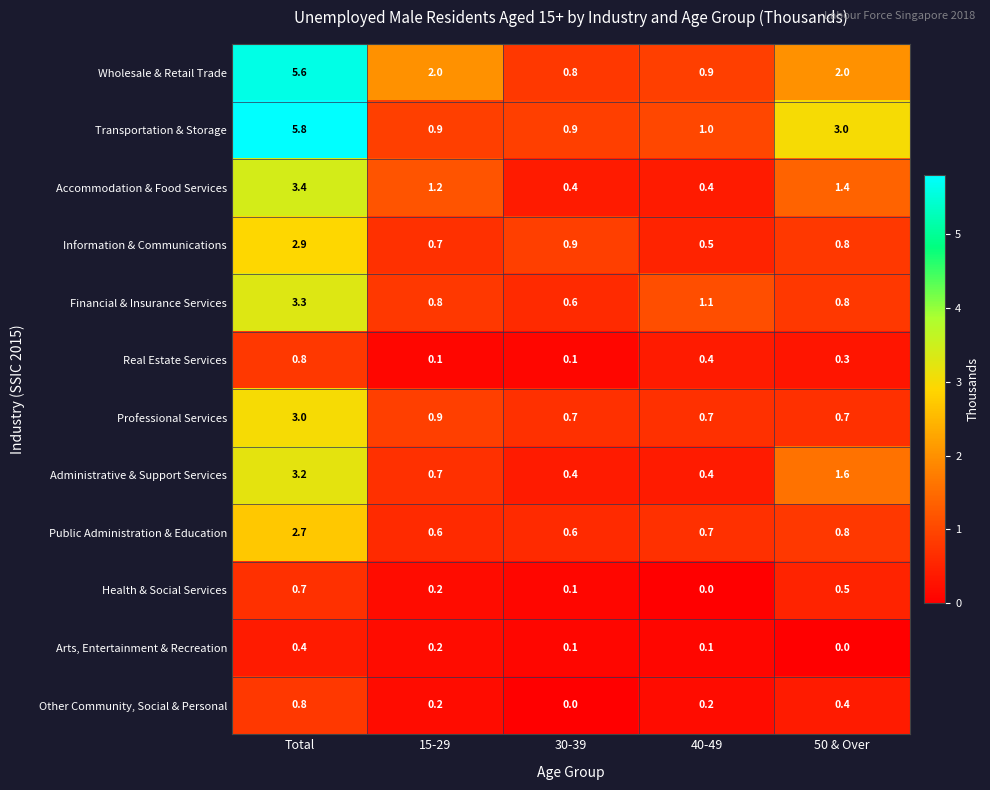

How many data points in Transportation & Storage are less than 1?

2